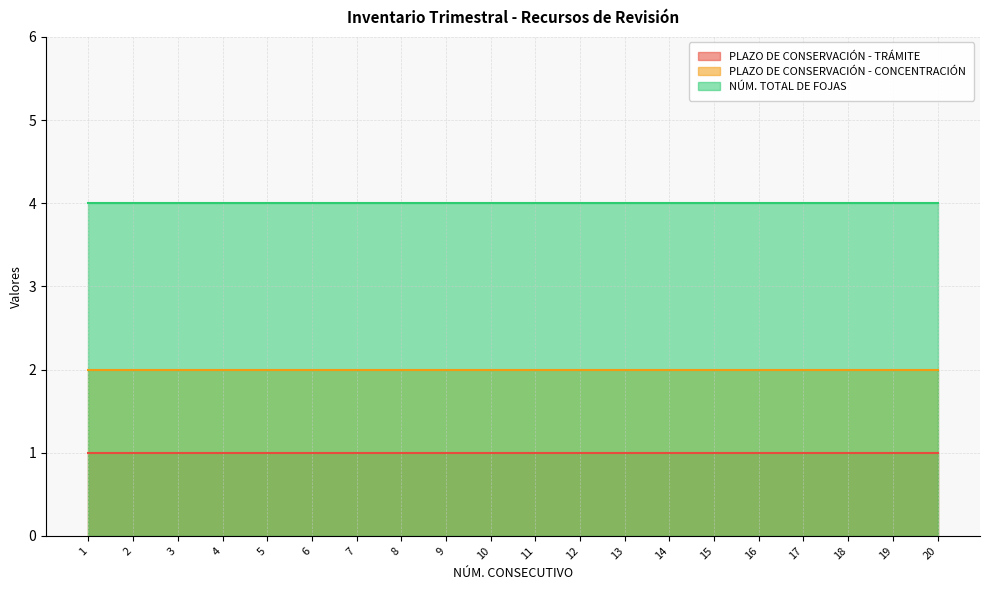

True or false: NÚM. TOTAL DE FOJAS and PLAZO DE CONSERVACIÓN - CONCENTRACIÓN intersect in this chart.

False